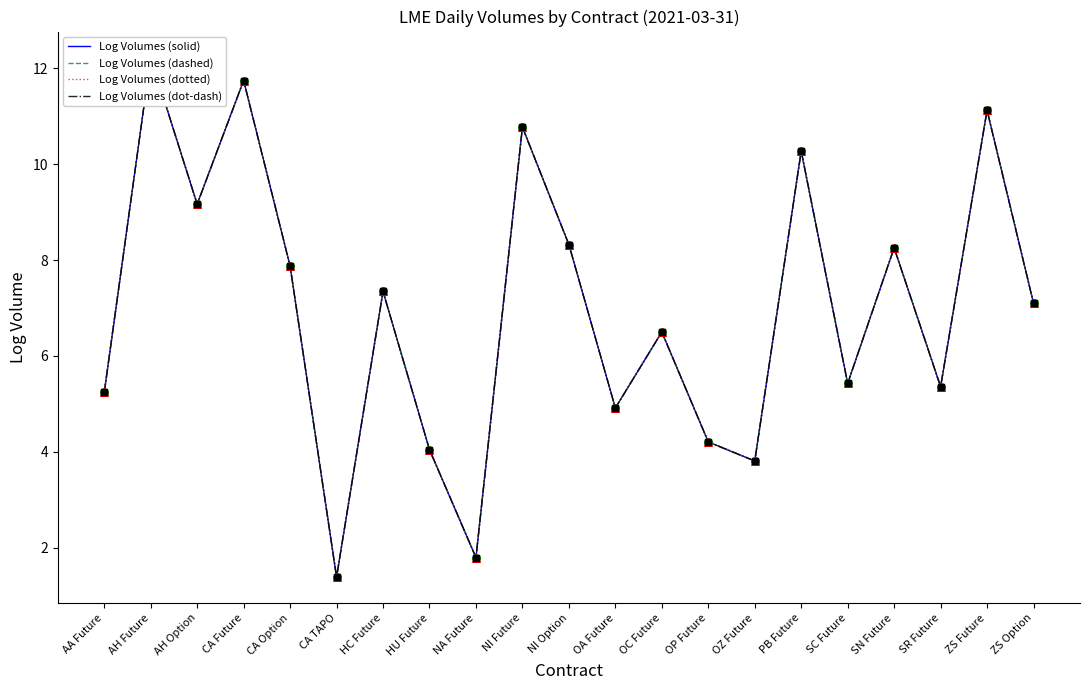

Which series has the widest spread of Y values?

Log Volumes (solid)